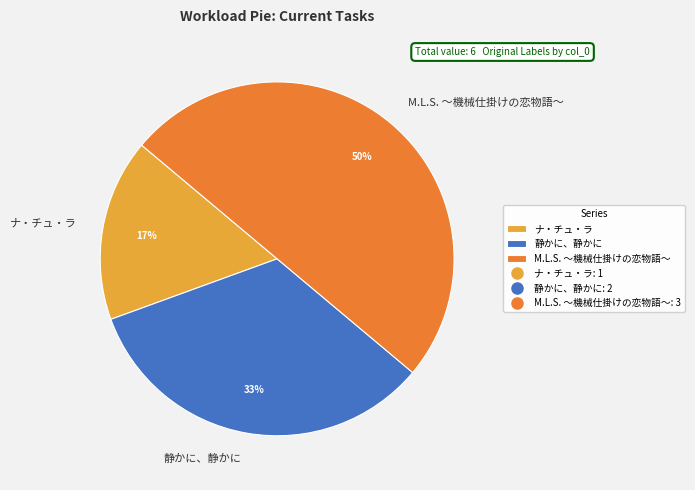

Which slice is the largest?

M.L.S. ～機械仕掛けの恋物語～